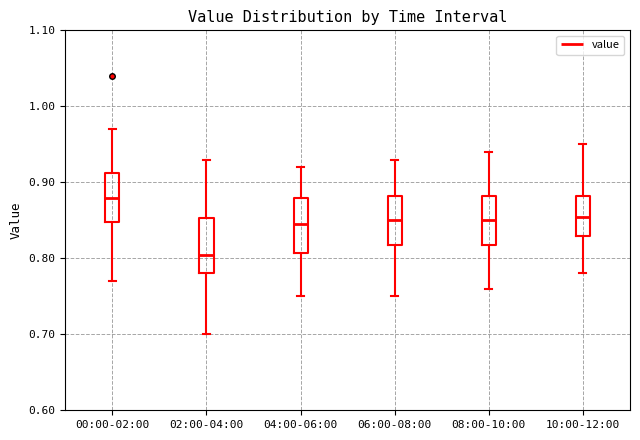

Which box has the lowest median line?

02:00-04:00